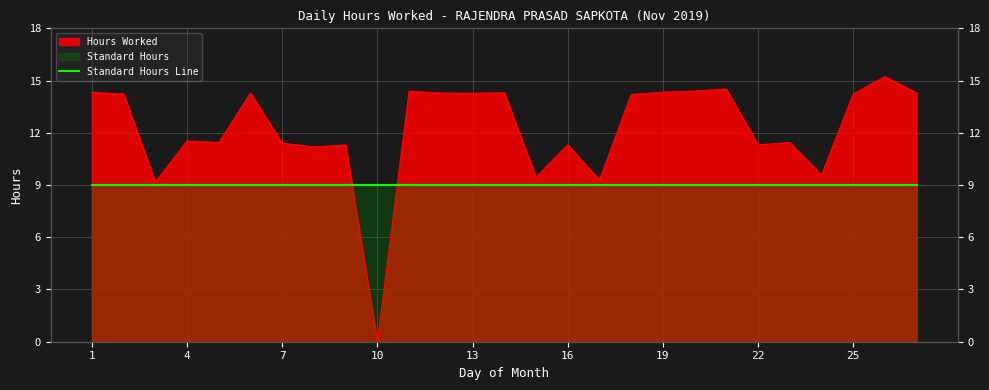

Which category has the lowest value across all series?

10